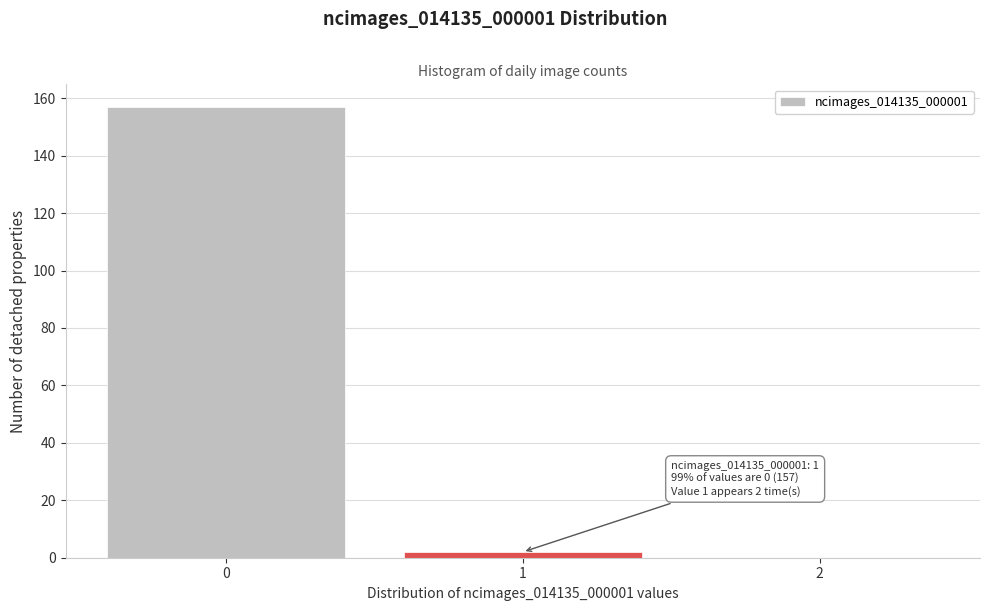

Reading right to left, extract all data points from this chart.

2=0	1=2	0=157